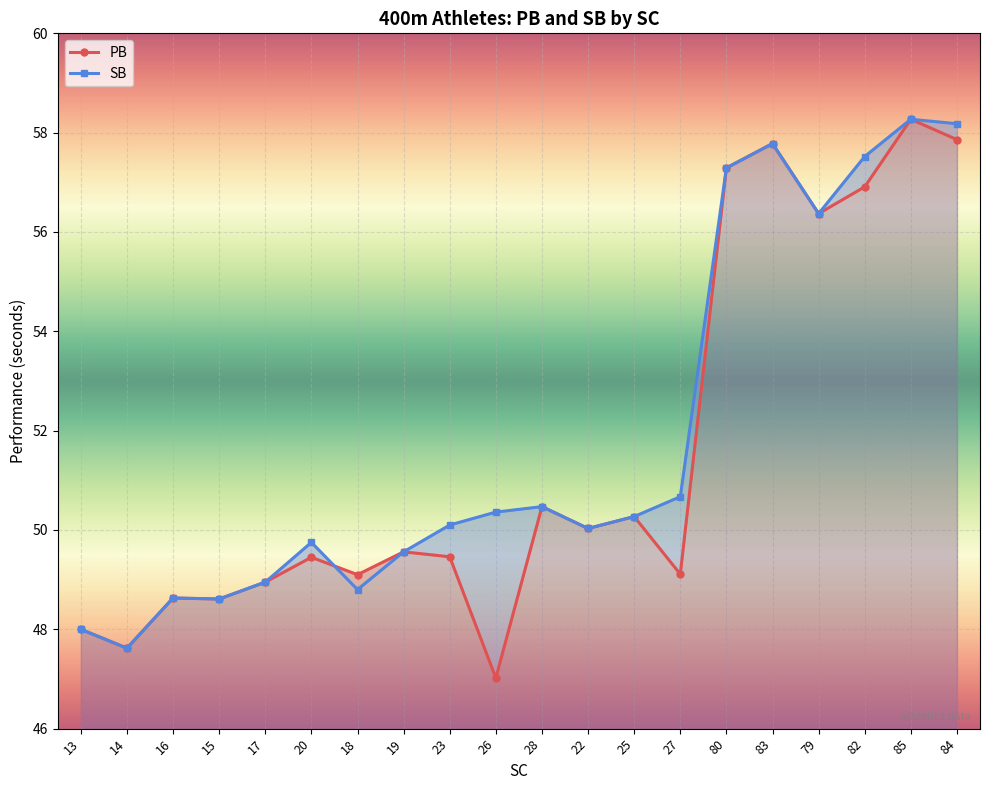

What is the maximum value shown in the chart?

58.3